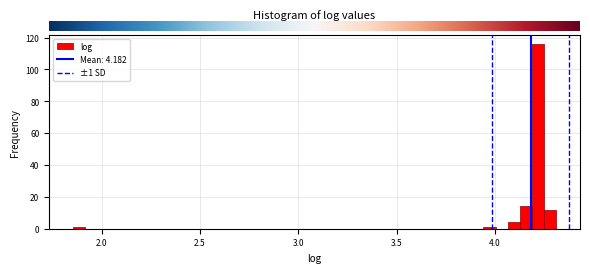

Read against the x-axis, roughly where is the centre of the tallest bar?

4.20